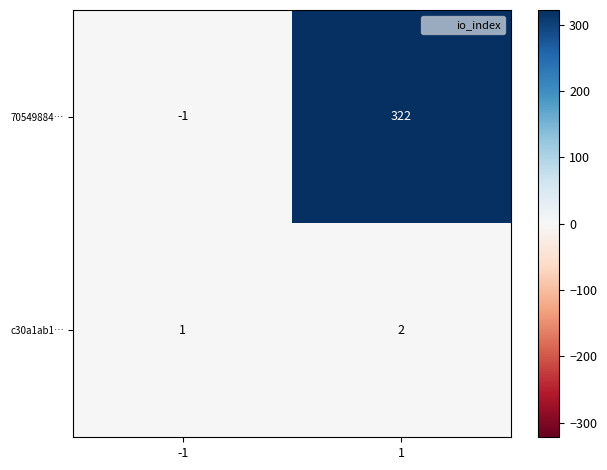

What is the highest value of the 70549884… series?

322